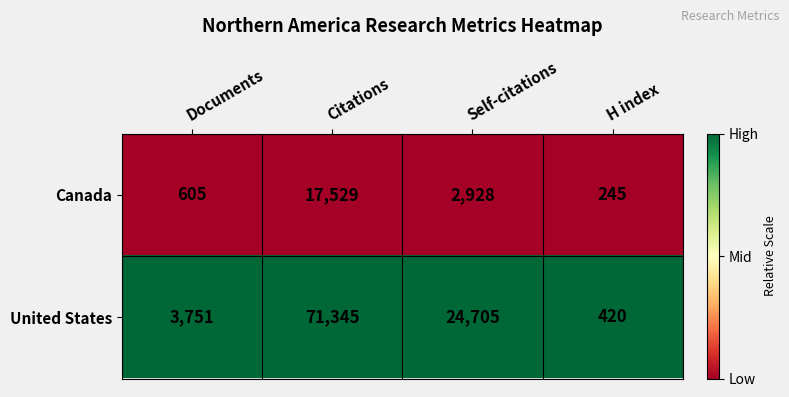

Reading left to right, transcribe all the data shown in this chart.

Canada: Documents=605	Citations=17529	Self-citations=2928	H index=245
United States: Documents=3751	Citations=71345	Self-citations=24705	H index=420